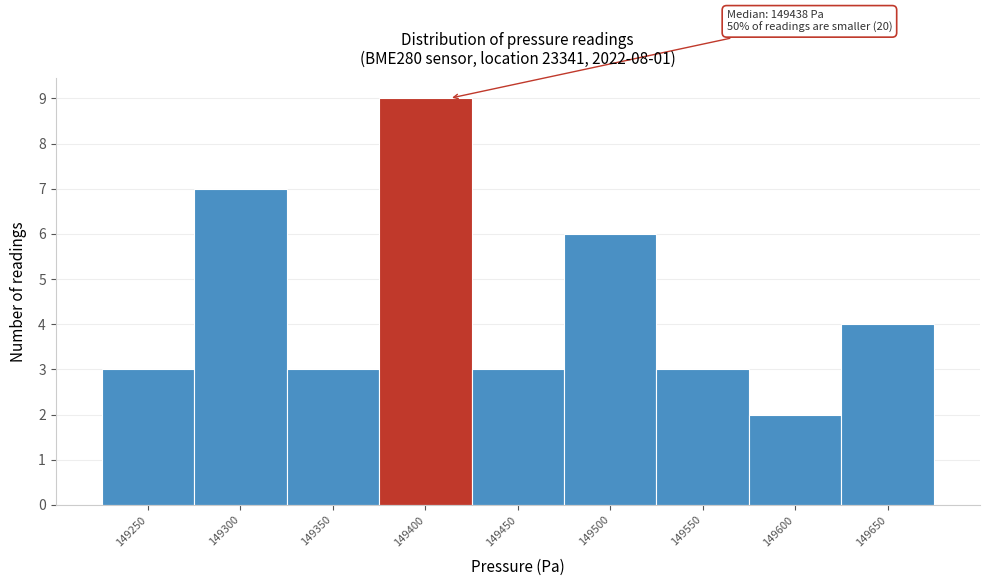

Reading right to left, extract all data points from this chart.

149650=4	149600=2	149550=3	149500=6	149450=3	149400=9	149350=3	149300=7	149250=3